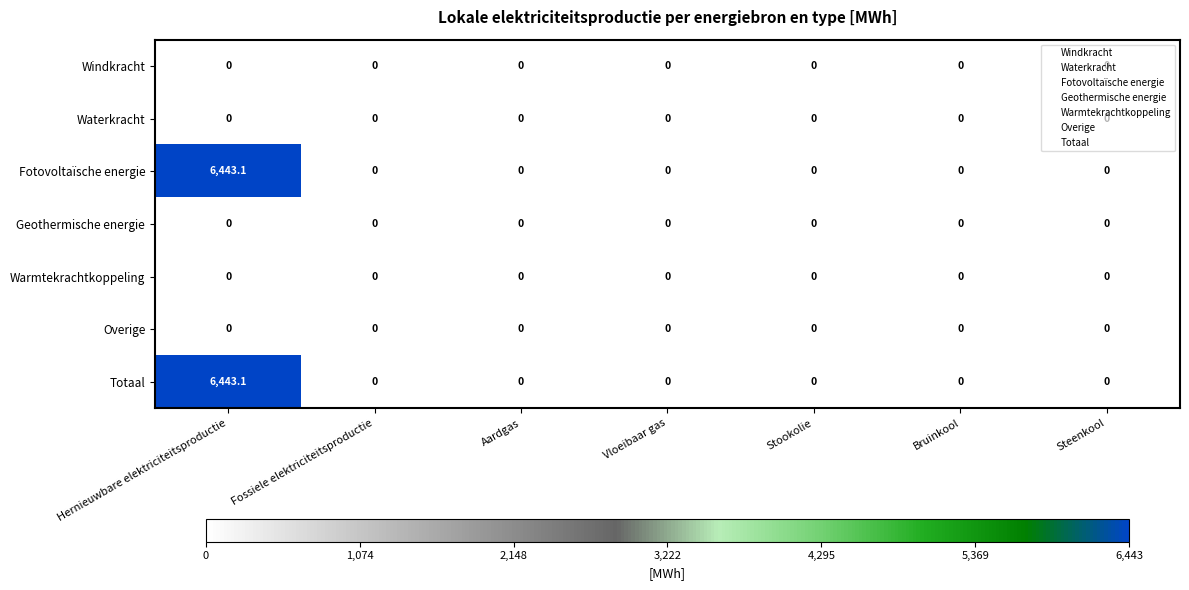

At which category is the sum across all series the highest?

Hernieuwbare elektriciteitsproductie